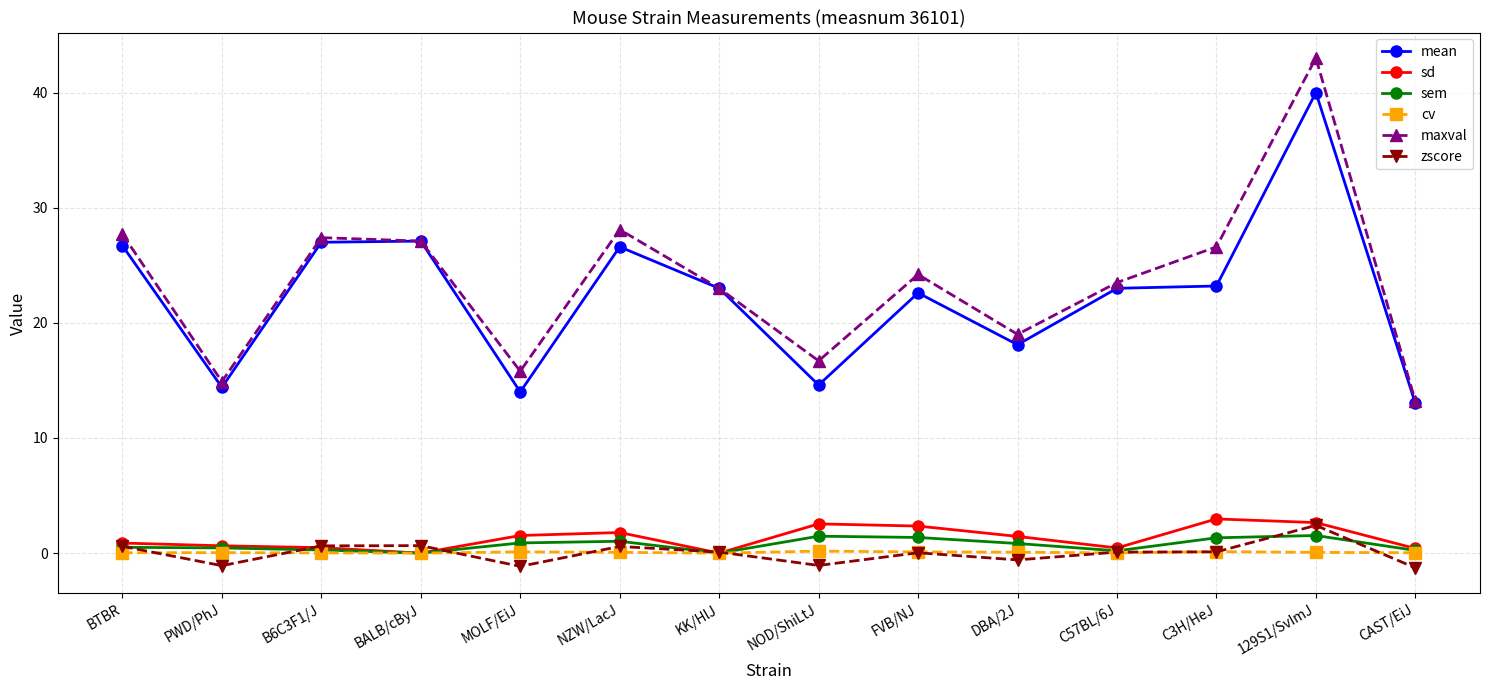

True or false: sem and maxval intersect in this chart.

False